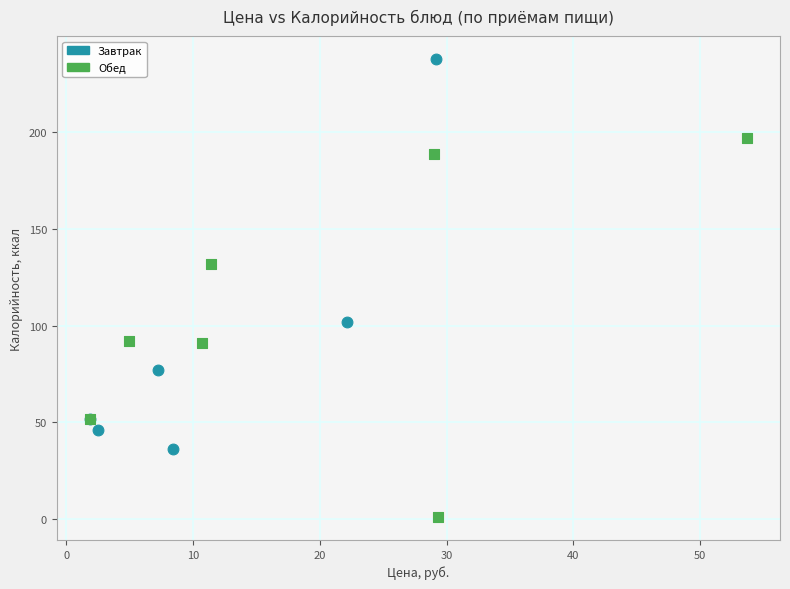

Which series reaches the minimum Y coordinate?

Обед